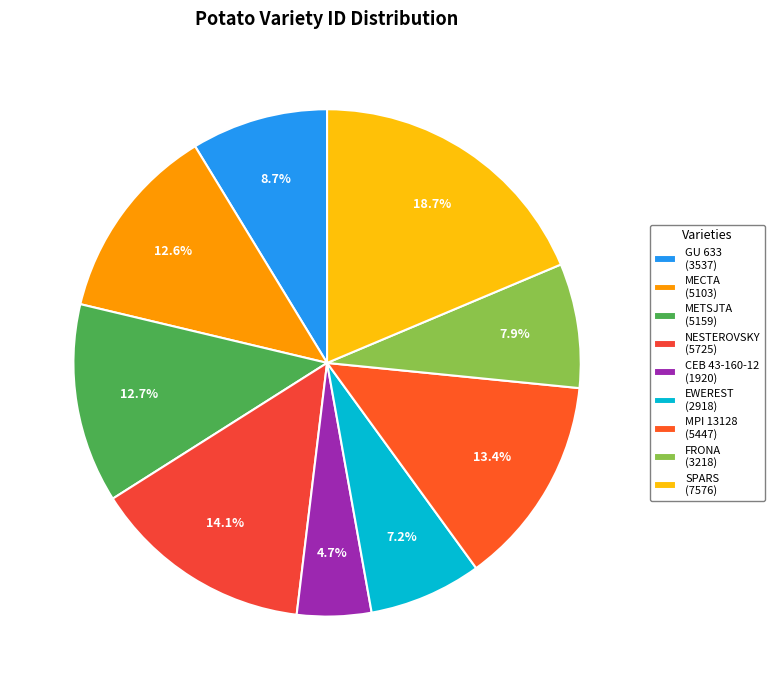

What portion of the pie excludes CEB 43-160-12?

95.3%